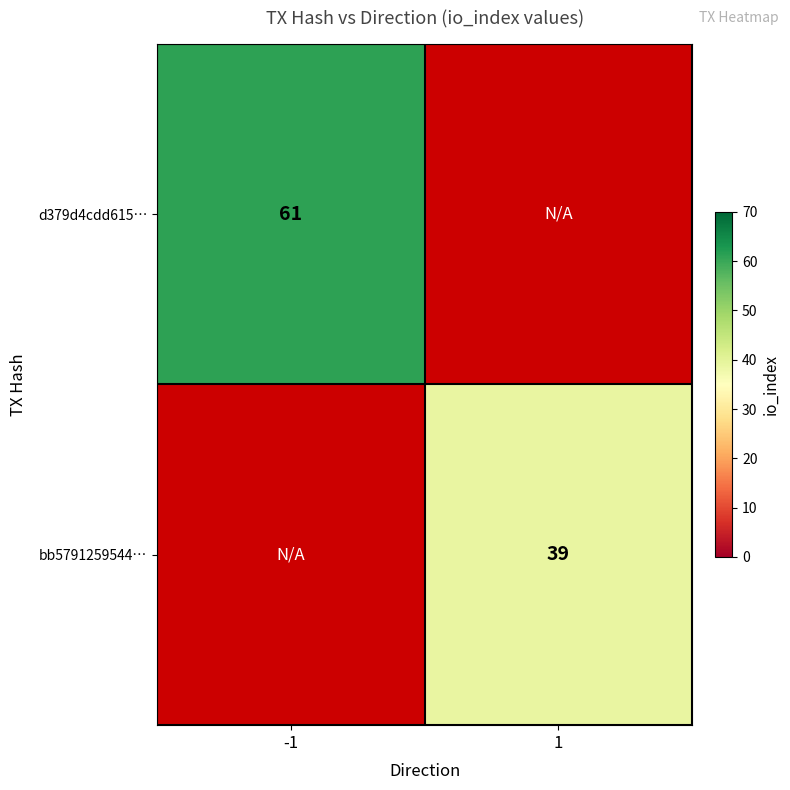

Which category has the lowest value in the d379d4cdd615… series?

-1